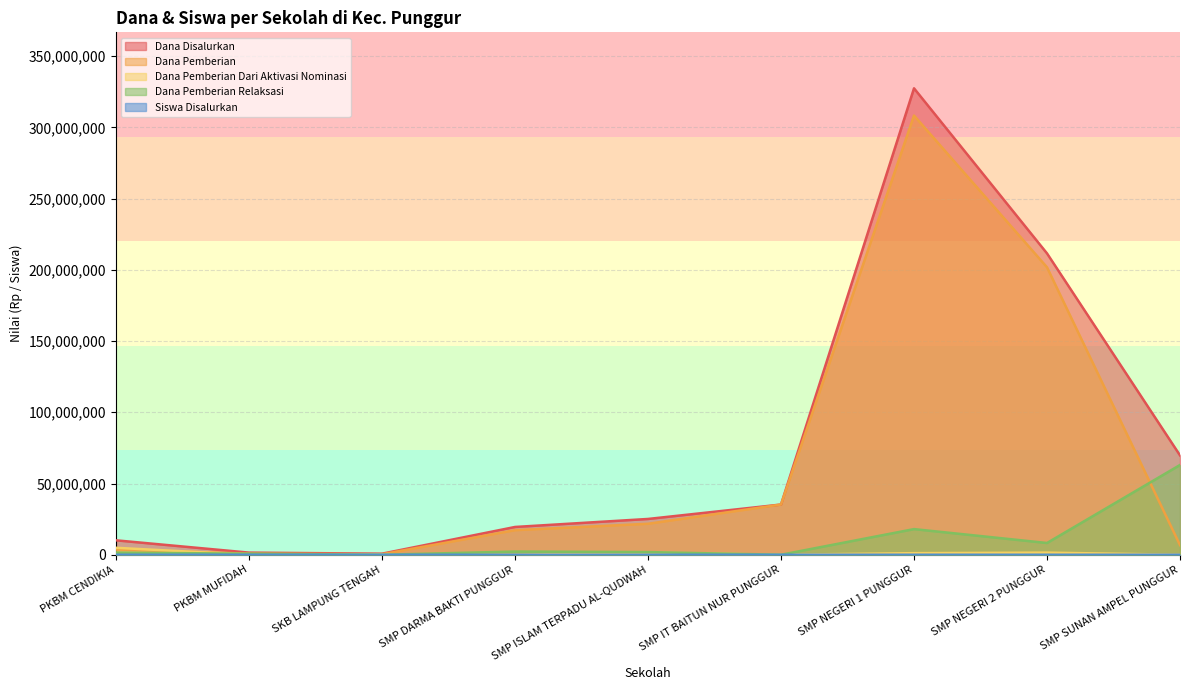

What is the difference between the Dana Disalurkan values at SMP SUNAN AMPEL PUNGGUR and SMP NEGERI 2 PUNGGUR?

141750000